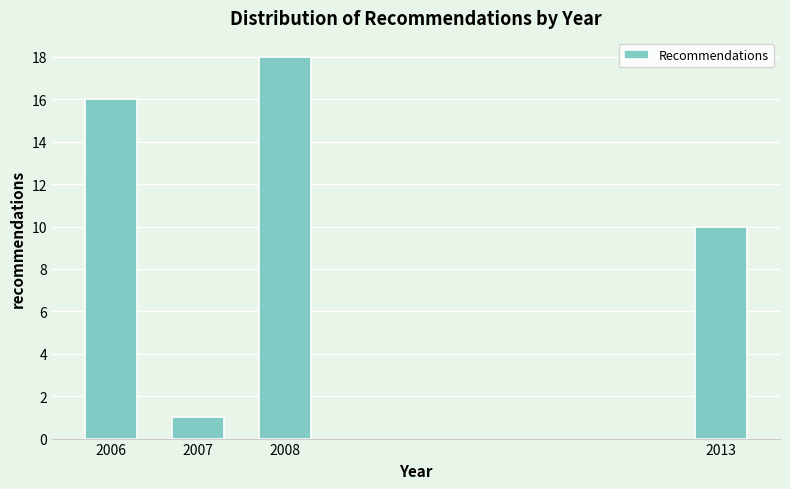

Reading right to left, what are all the values shown in this chart?

2013=10	2008=18	2007=1	2006=16